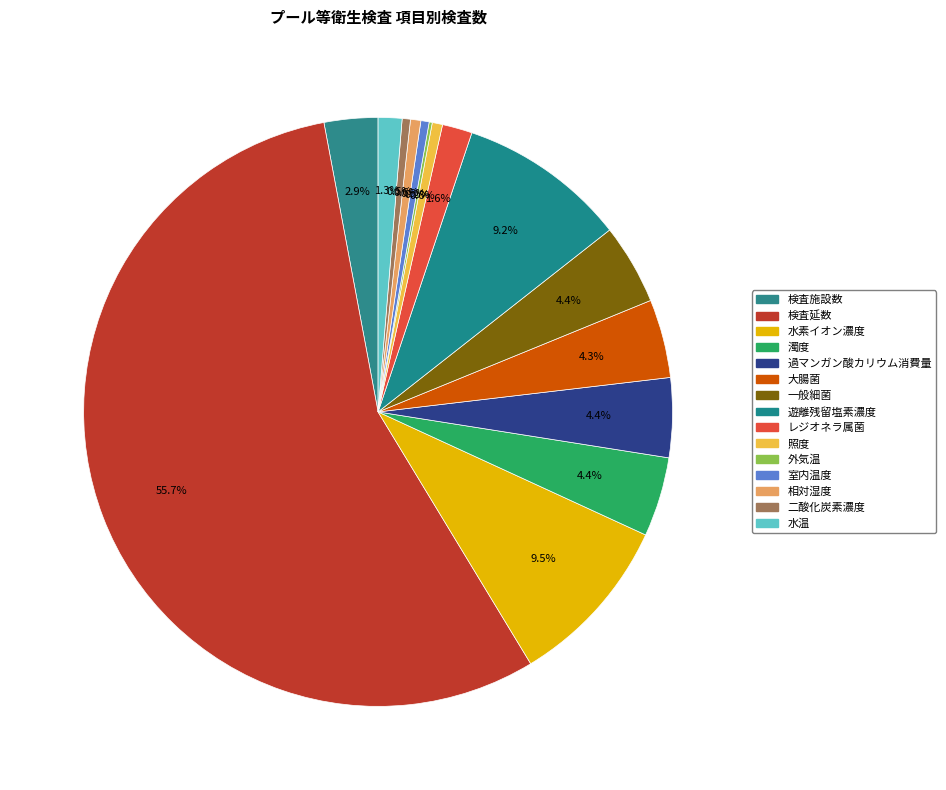

To the nearest percent, what is the combined percentage of 検査施設数 and 遊離残留塩素濃度?

12%